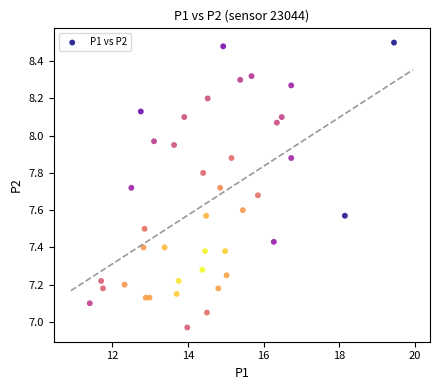

What is the range of Y values (max minus min)?

1.5